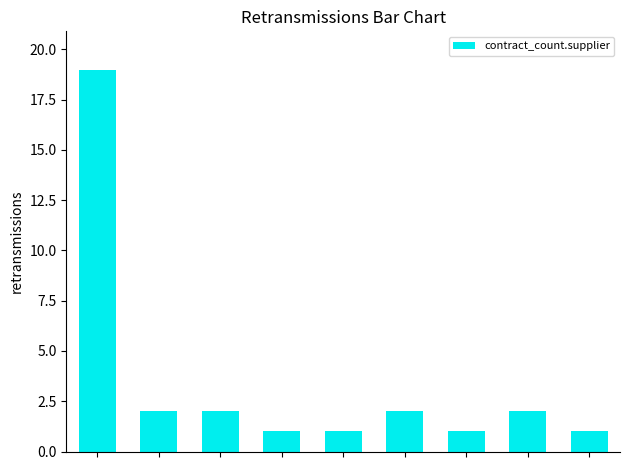

What is the maximum value shown in the chart?

19